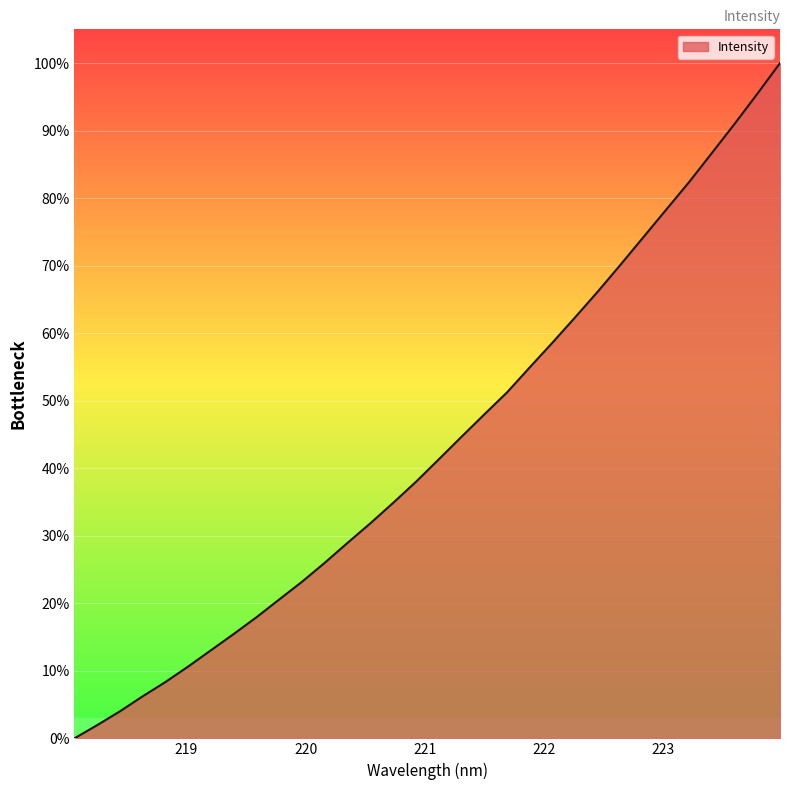

What is the greatest value displayed?

100.0